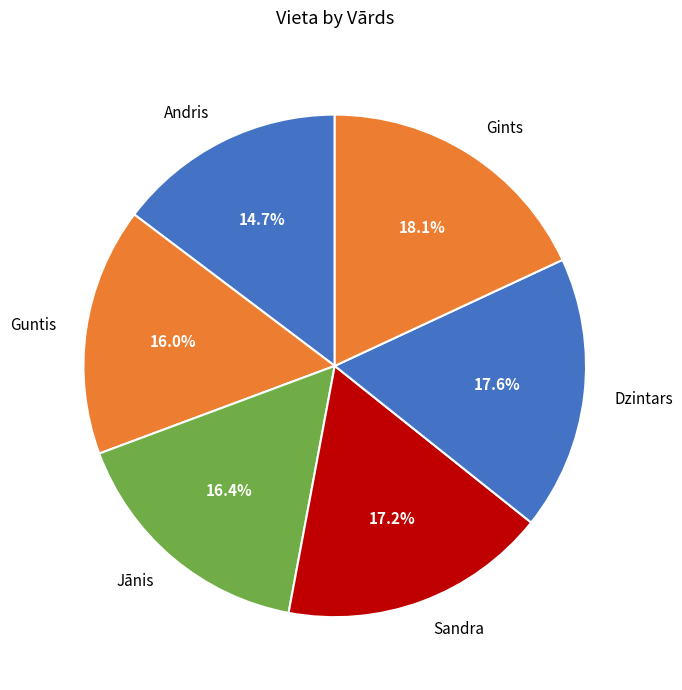

Count the number of slices in the pie.

6